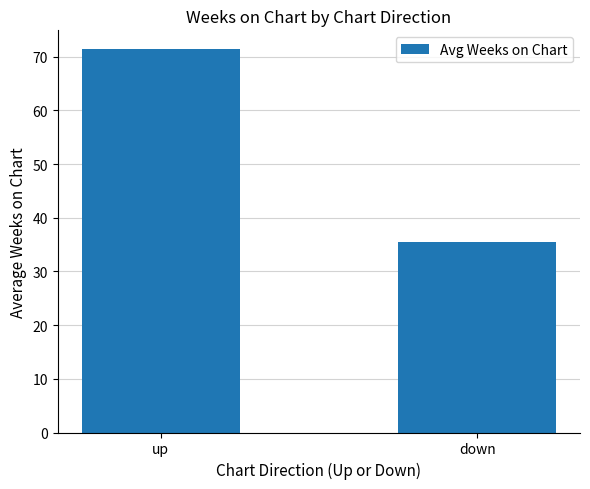

List the labels in order of value, largest first.

up, down